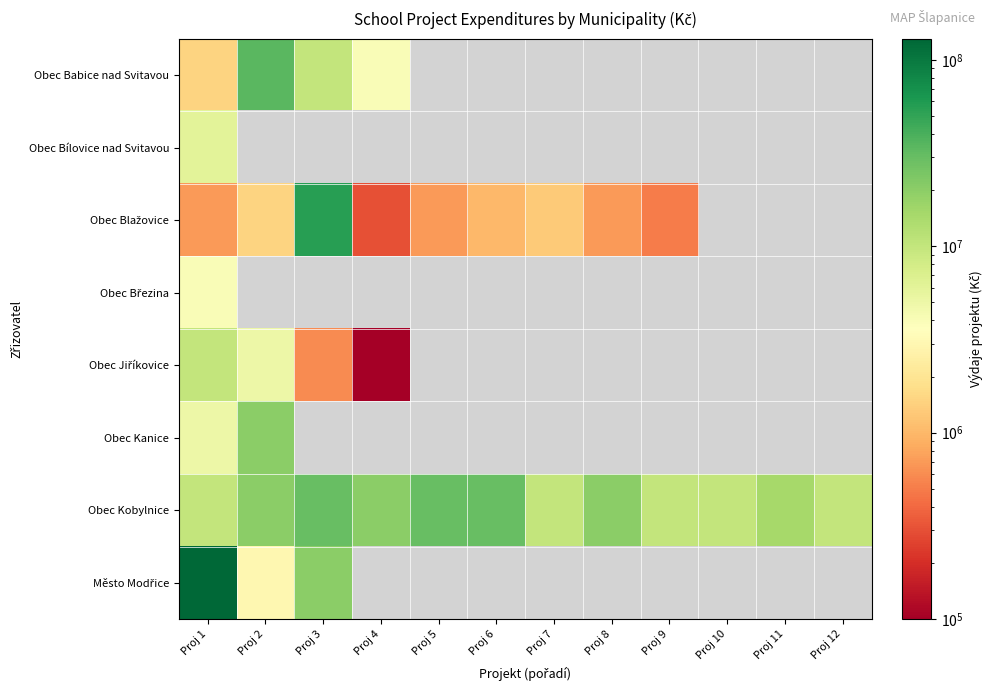

What is the smallest value displayed?

100000.0